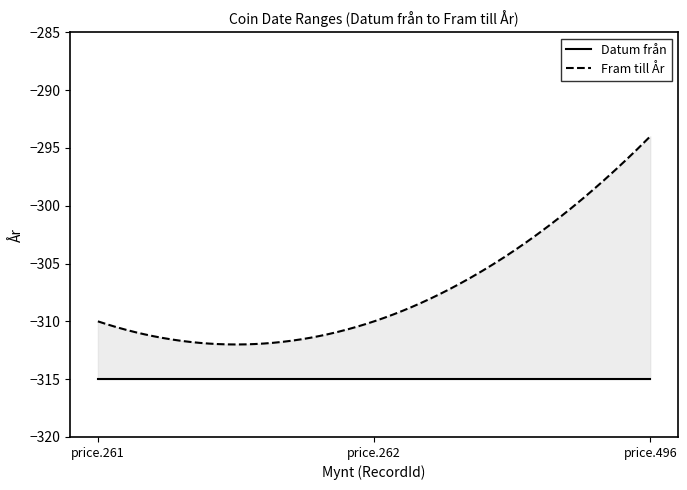

What is the smallest value displayed?

-315